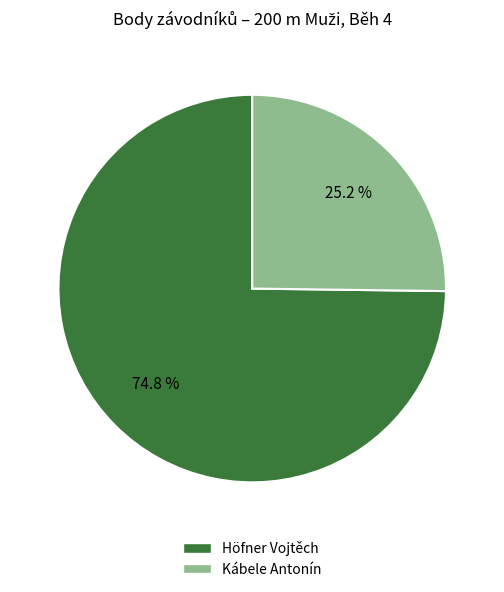

How many slices are in this pie chart?

2